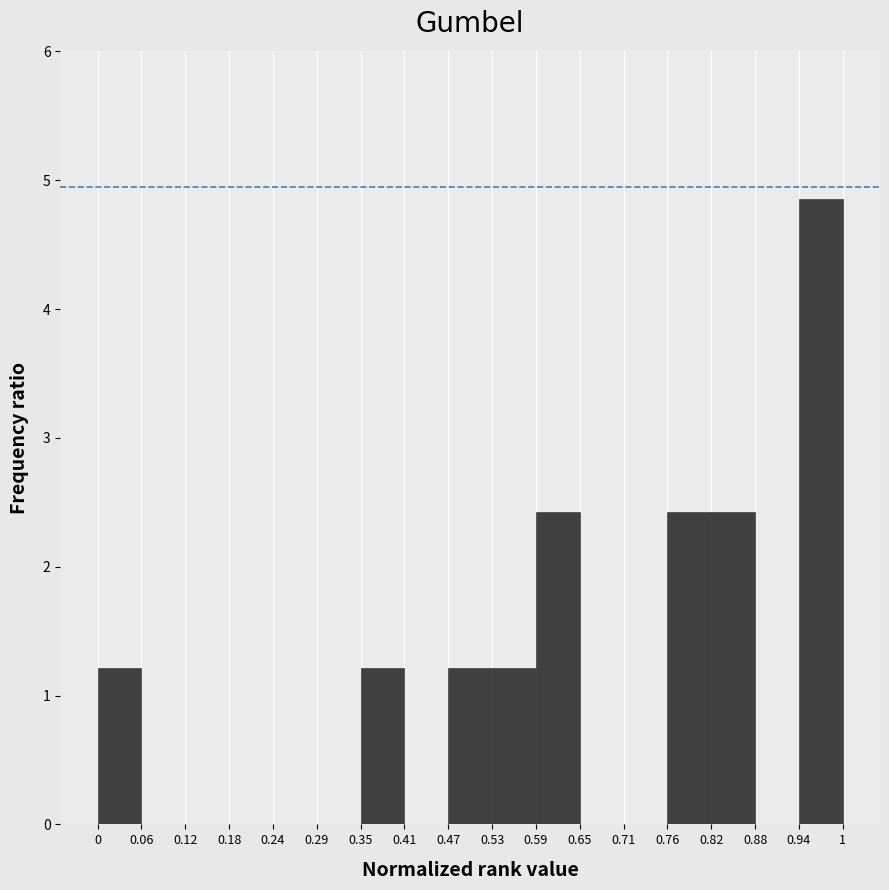

How tall is the bar that spans 0.94 to 1 on the x-axis? The values are not printed on the chart, so give them approximately, as read against the axis.

4.9